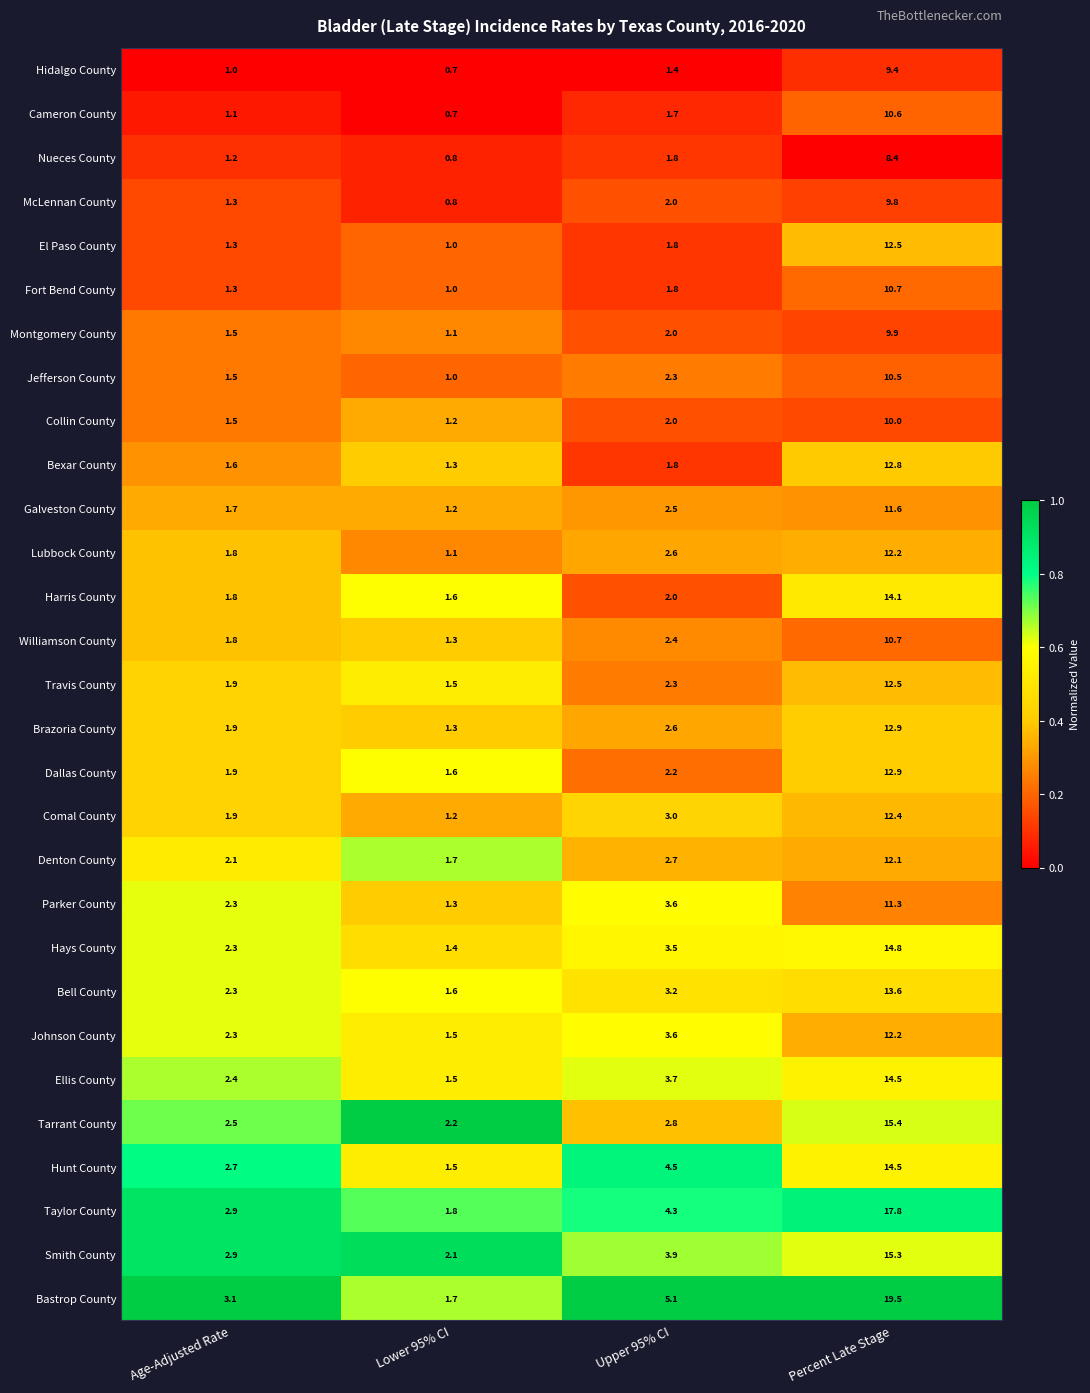

List the labels in order of Bastrop County value, largest first.

Percent Late Stage, Upper 95% CI, Age-Adjusted Rate, Lower 95% CI